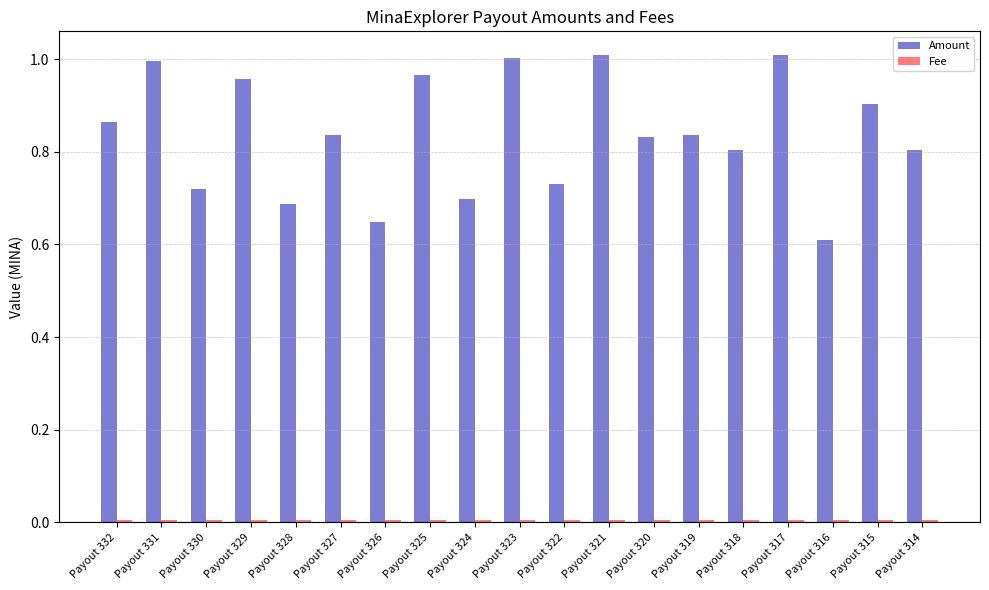

What is the difference between the maximum and minimum values in the Amount series?

0.4